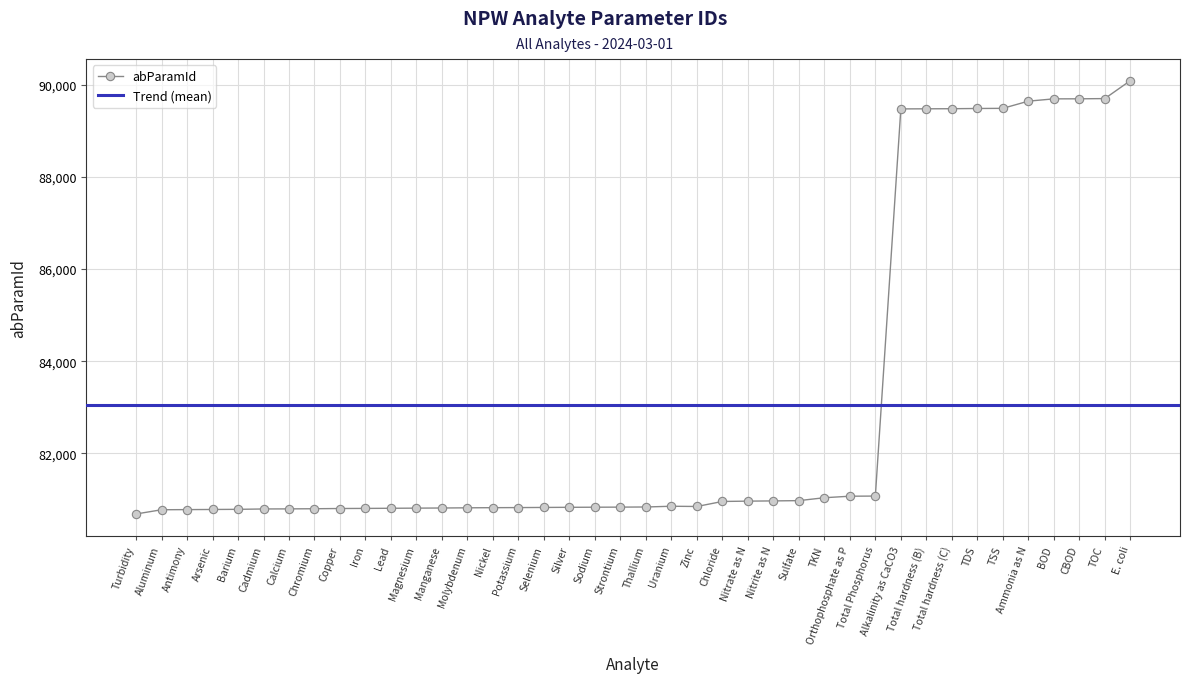

Does the chart display data point markers on the line(s)?

Yes